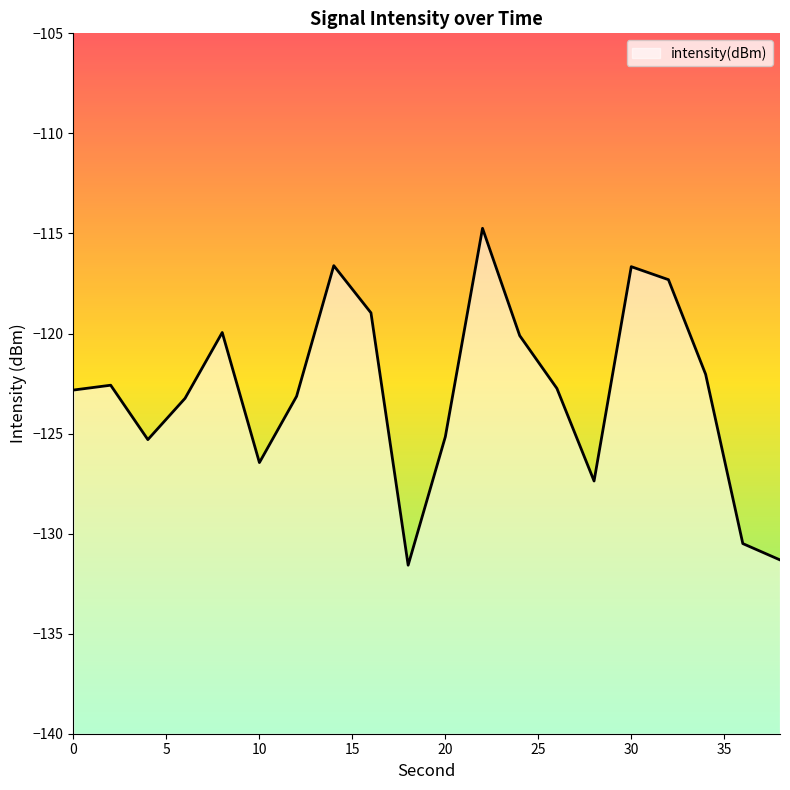

The value at 36 is -130.5. True or false?

True